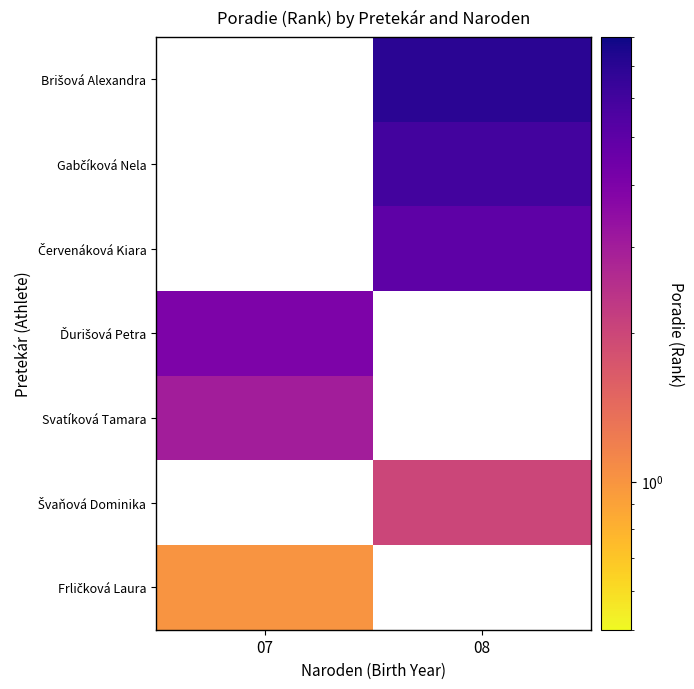

The value of Brišová Alexandra at 08 is 7.0. True or false?

True